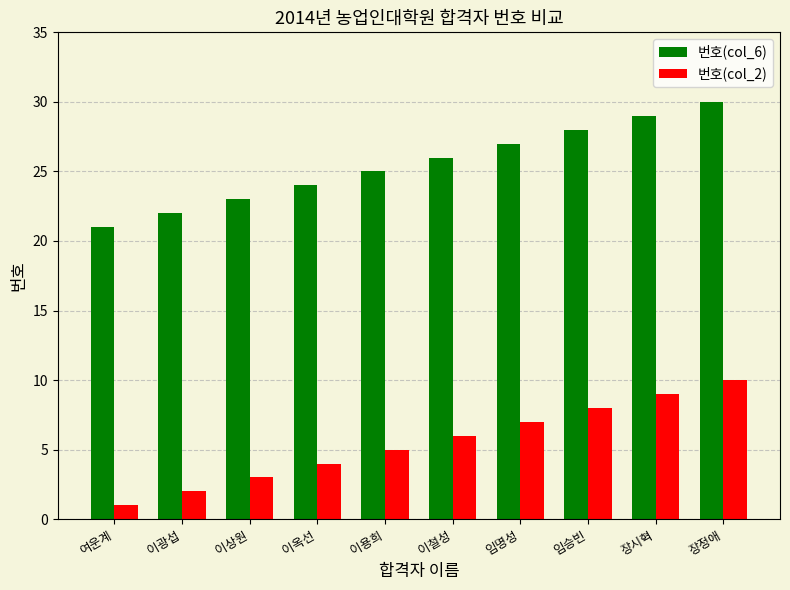

What is the greatest value displayed?

30